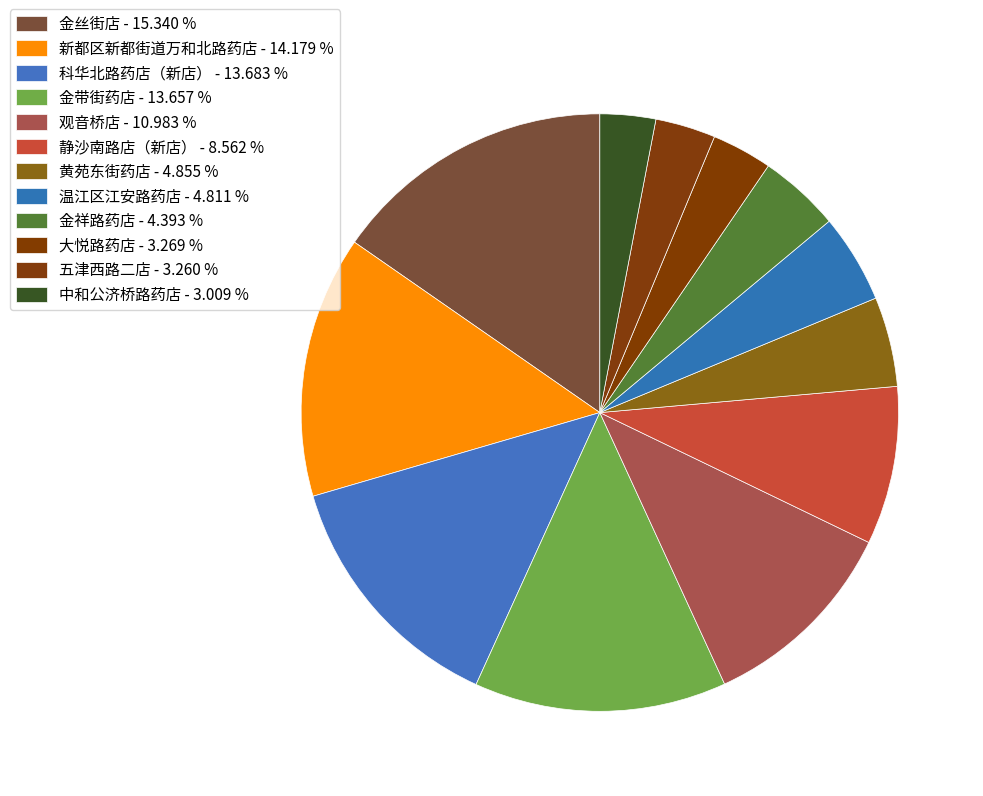

What is the total percentage of 中和公济桥路药店 and 科华北路药店（新店）?

16.7%